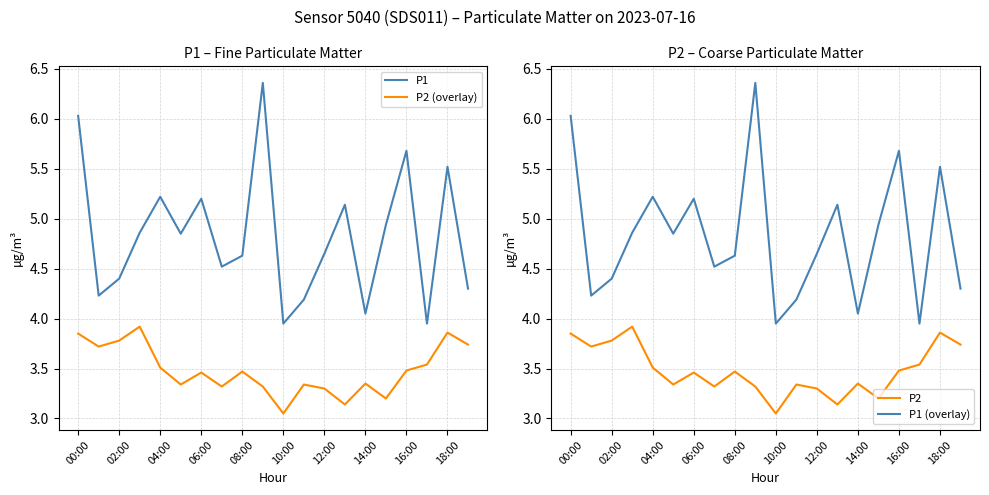

What position from the left is 11?

12